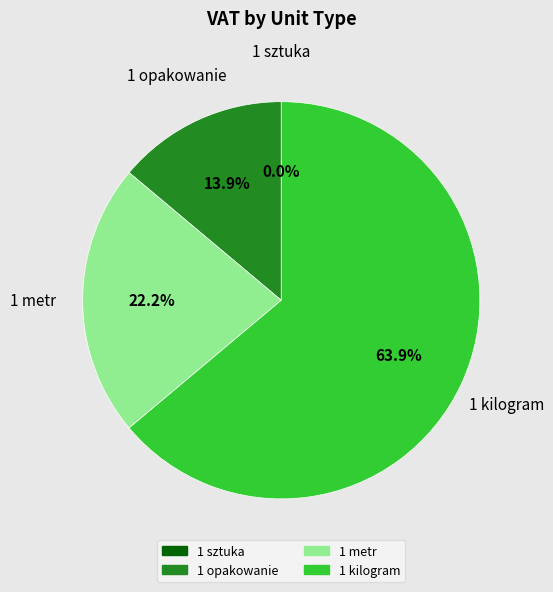

Rank the categories by value from lowest to highest.

1 sztuka, 1 opakowanie, 1 metr, 1 kilogram